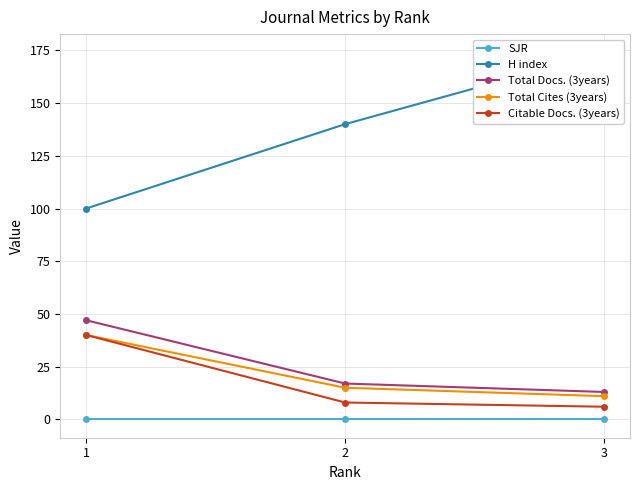

Is this an area chart (filled region under the line)?

No